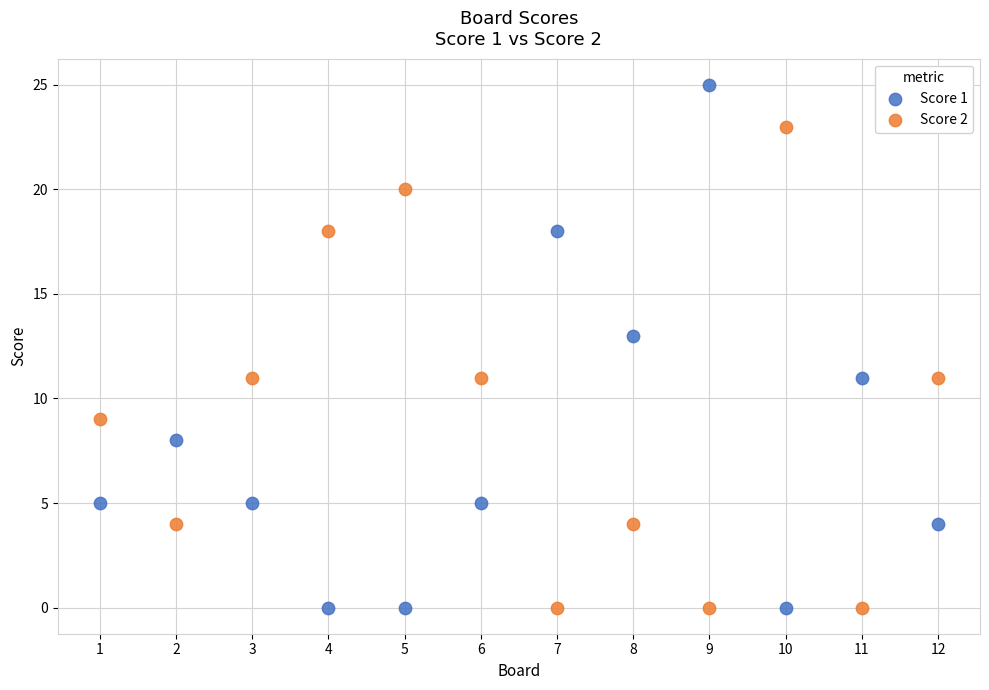

Across all data points, what is the range of Y values (max minus min)?

25